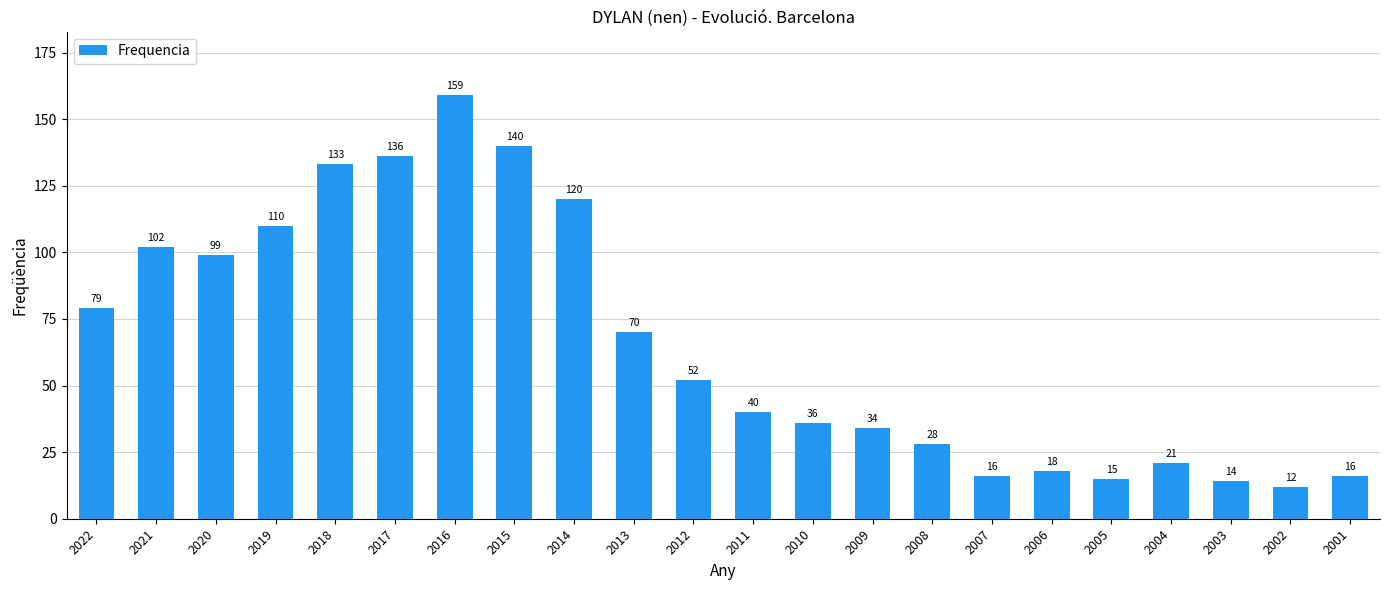

The chart shows a value of 21 at 2004. True or false?

True